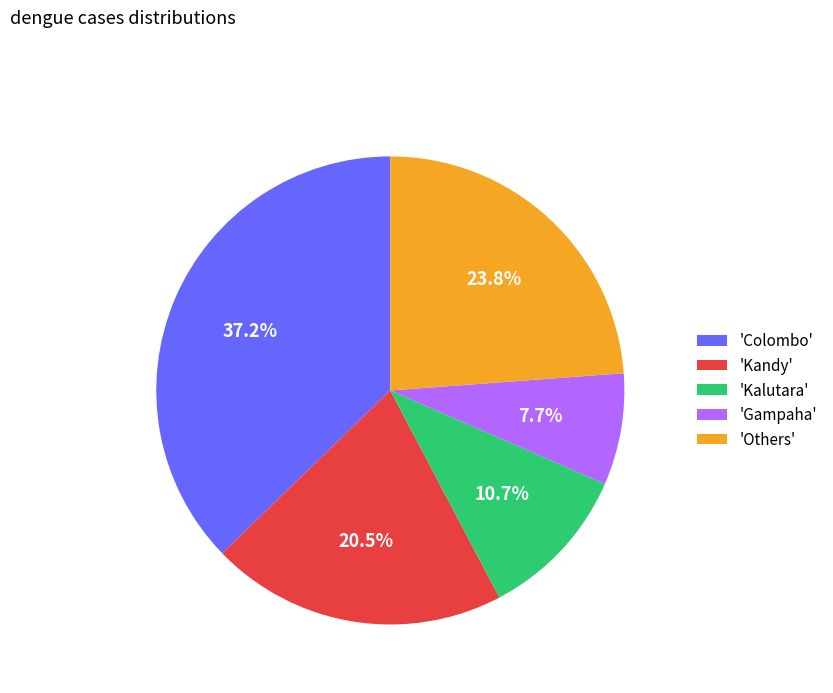

What portion of the pie excludes 'Kandy'?

79.5%